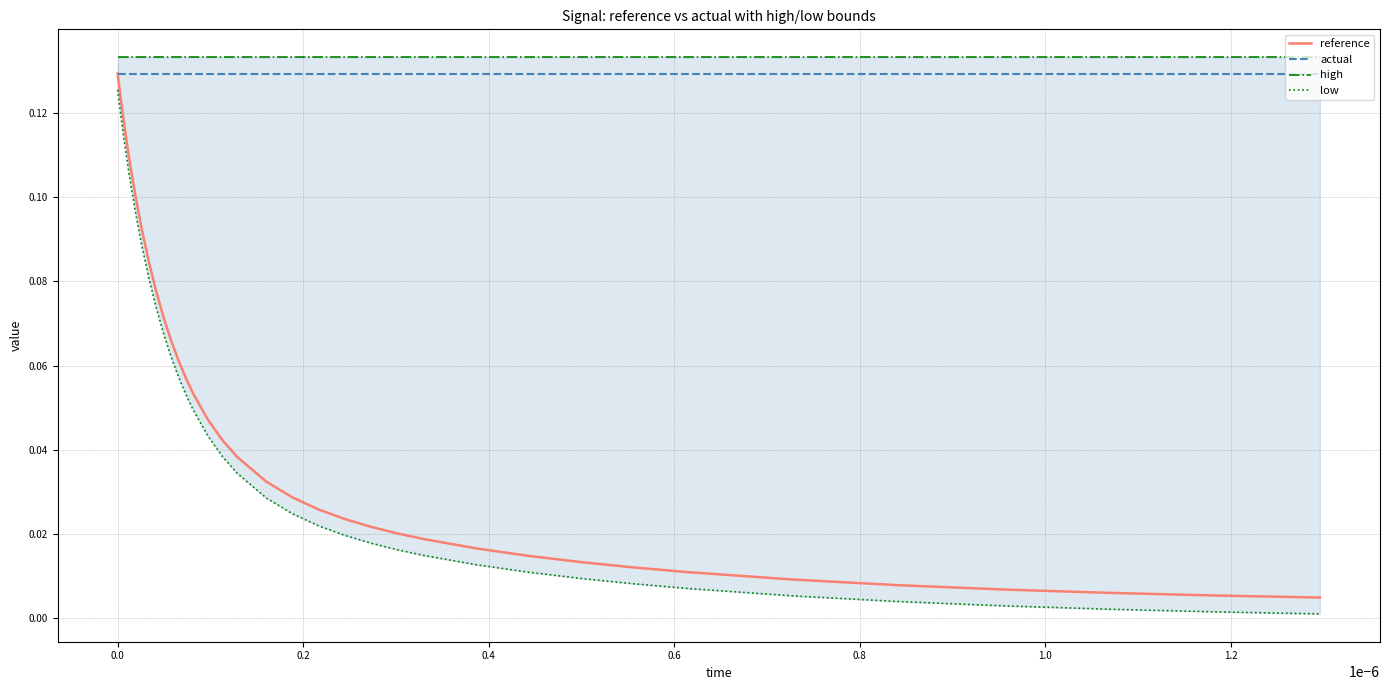

What are all the series names shown in the legend?

reference, actual, high, low